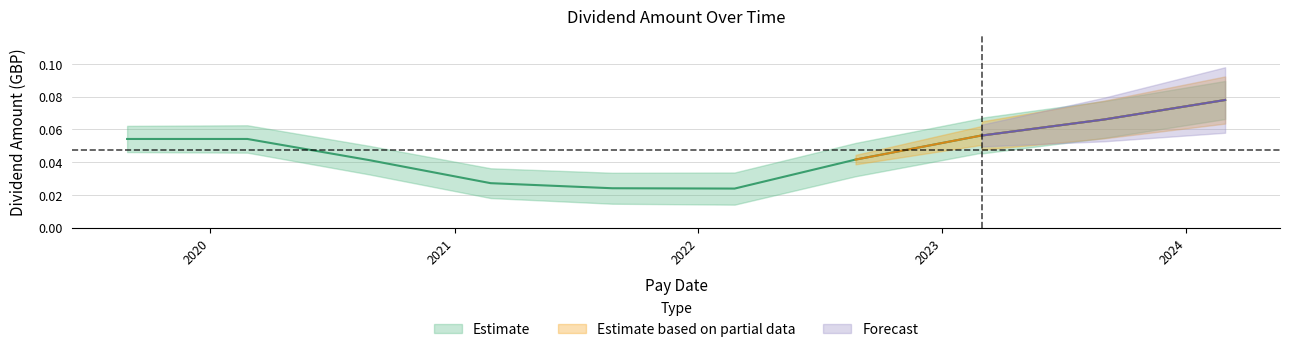

The value at 2022-02-24 is 0.0. True or false?

True